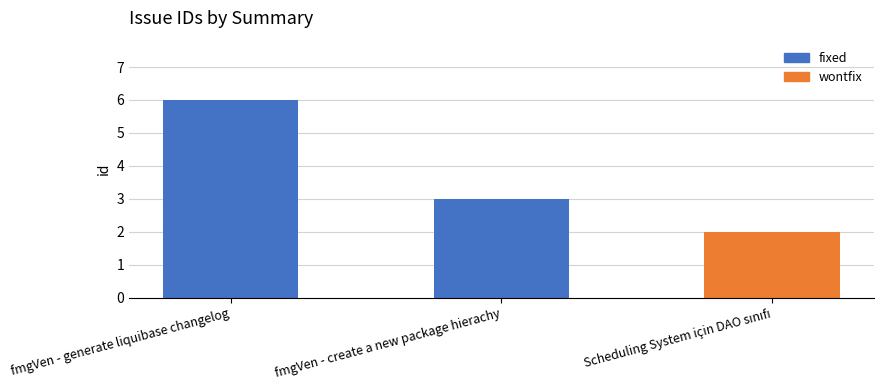

Which label corresponds to the largest value in the chart?

fmgVen - generate liquibase changelog